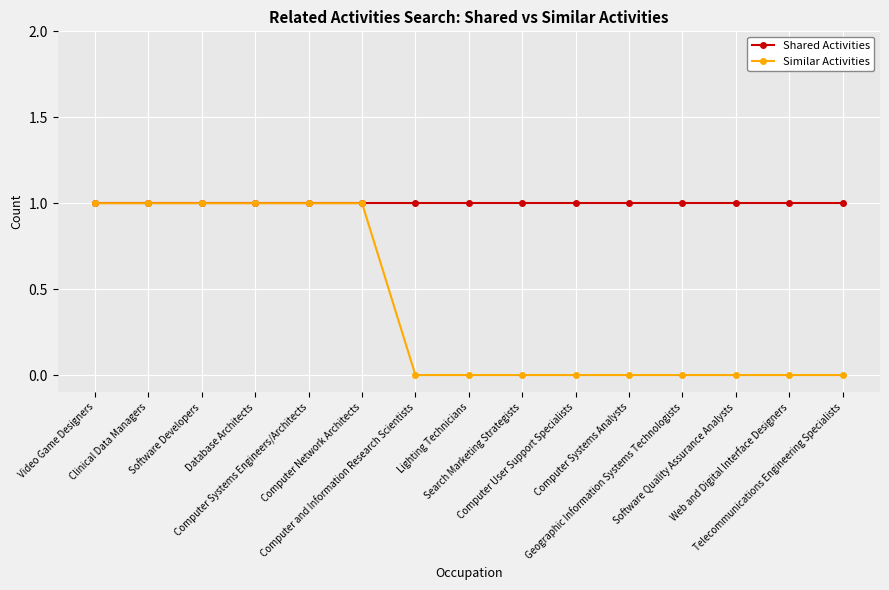

Which series has the widest spread of values?

Similar Activities